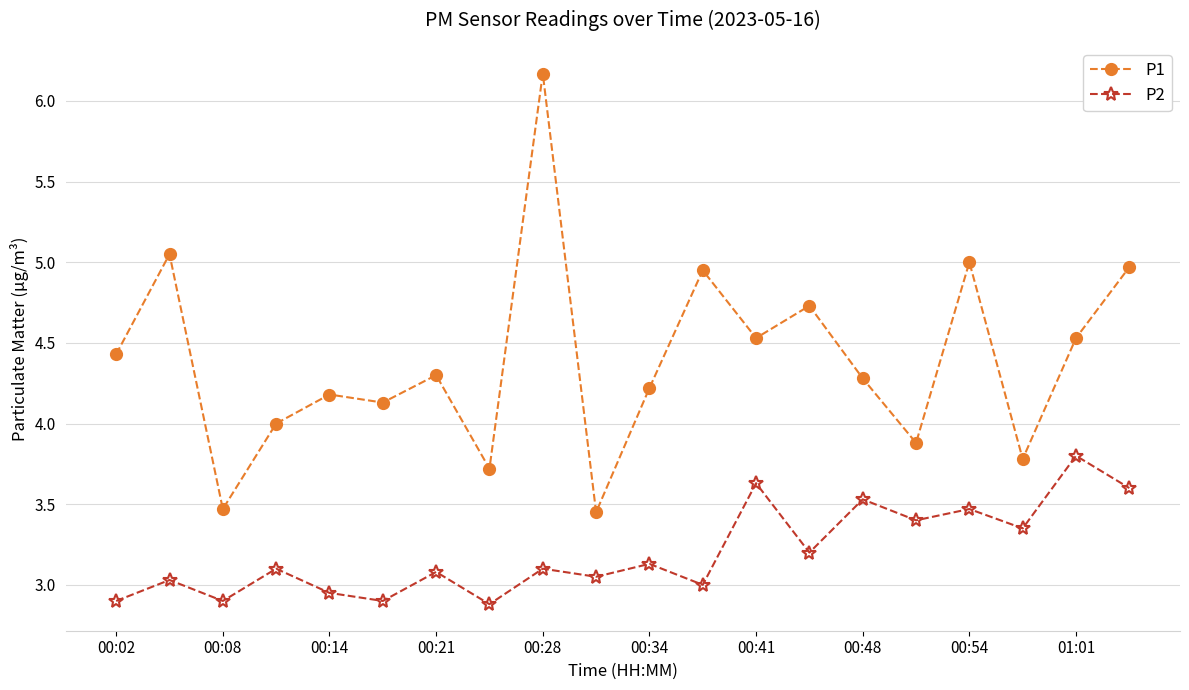

Which series has the largest total across all categories?

P1